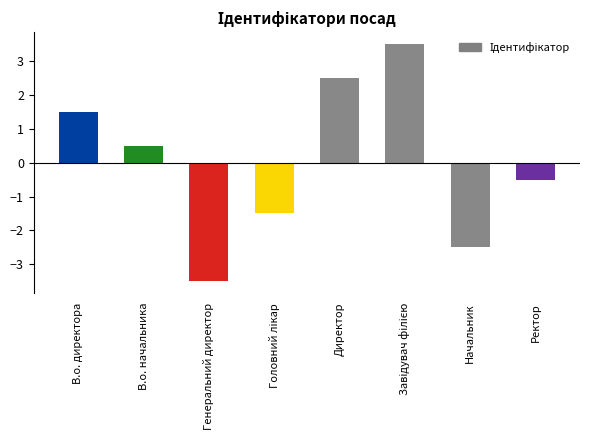

Which label corresponds to the smallest value in the chart?

Генеральний директор